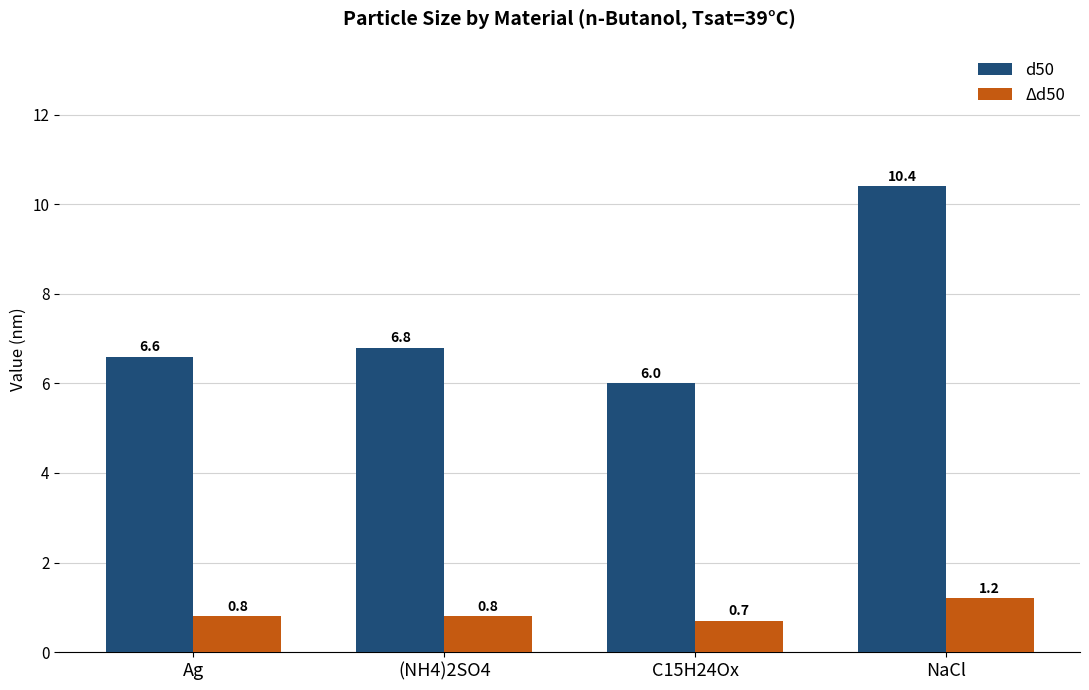

Reading right to left, list all the values displayed in this chart.

d50: 10.4	6.0	6.8	6.6
Δd50: 1.2	0.7	0.8	0.8